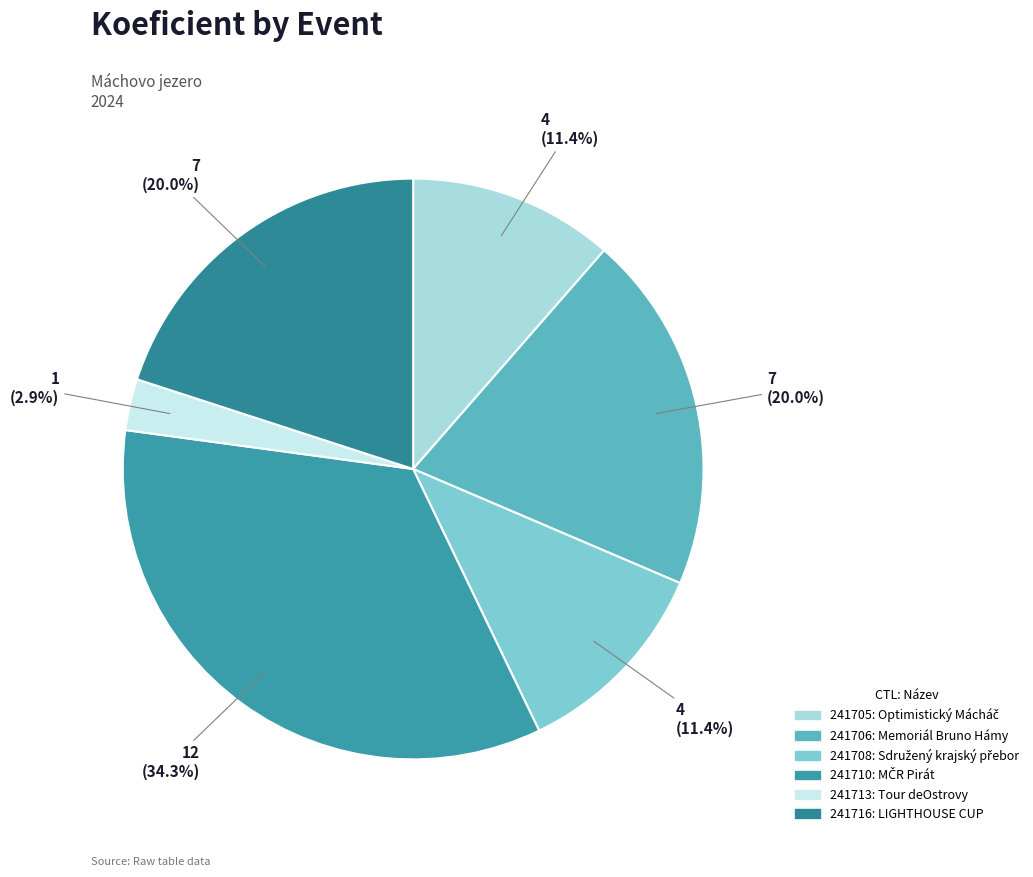

How many slices are in this pie chart?

6